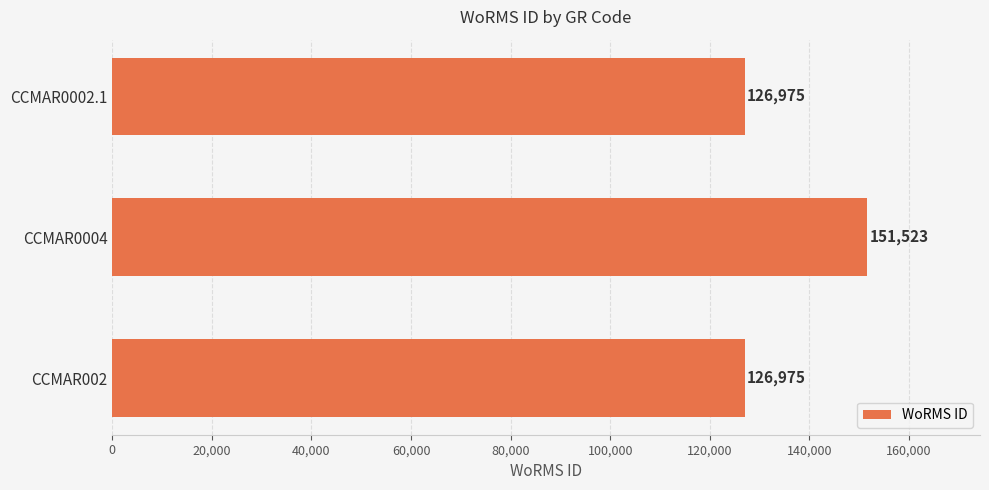

True or false: the data shows 184844 at CCMAR002.

False